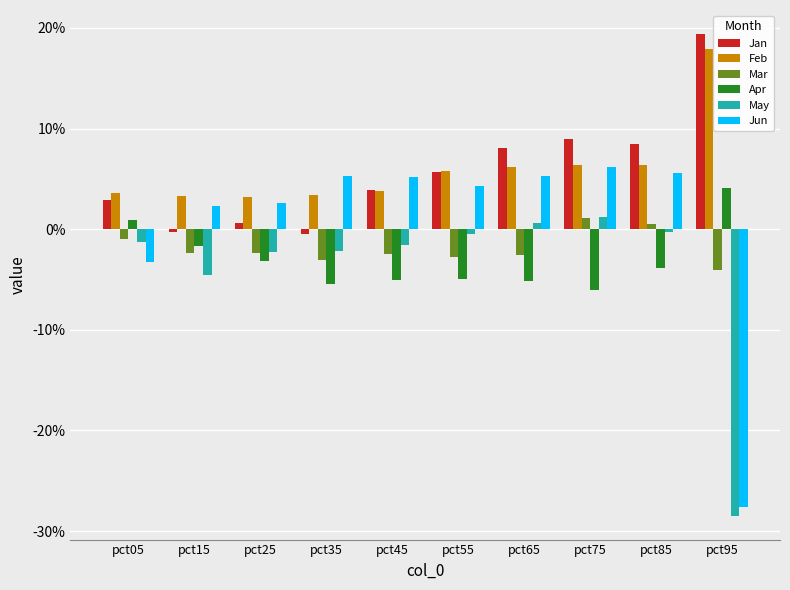

Are the bars grouped side by side (vs. stacked)?

Yes